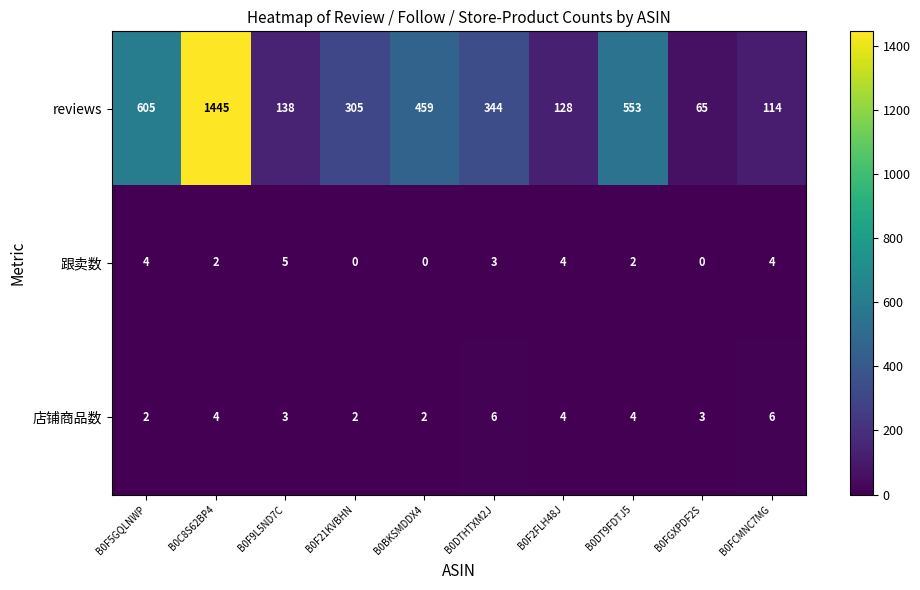

How many categories are shown in the chart?

10